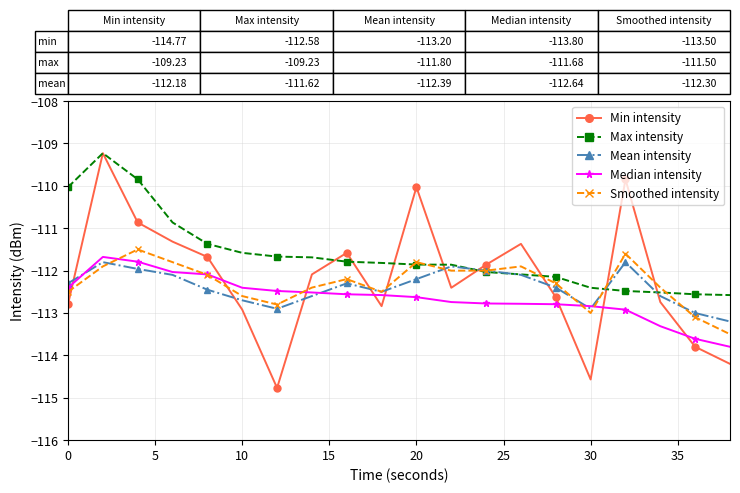

Which series has the largest range (max minus min)?

Min intensity